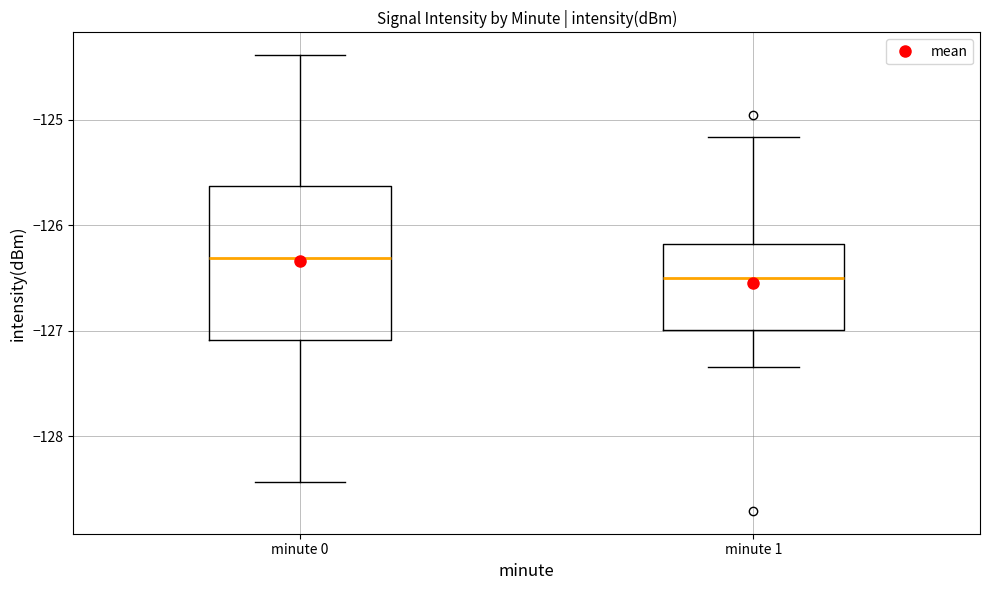

Reading left to right, transcribe this box plot: for each box, give where its median line is, the range the box spans, and where its two whiskers end, as read against the y-axis. The values are not printed on the chart, so give them approximately, as read against the axis.

minute 0: median -126.3, box -127.1 to -125.6, whiskers -128.4 to -124.4
minute 1: median -126.5, box -127.0 to -126.2, whiskers -127.3 to -125.2